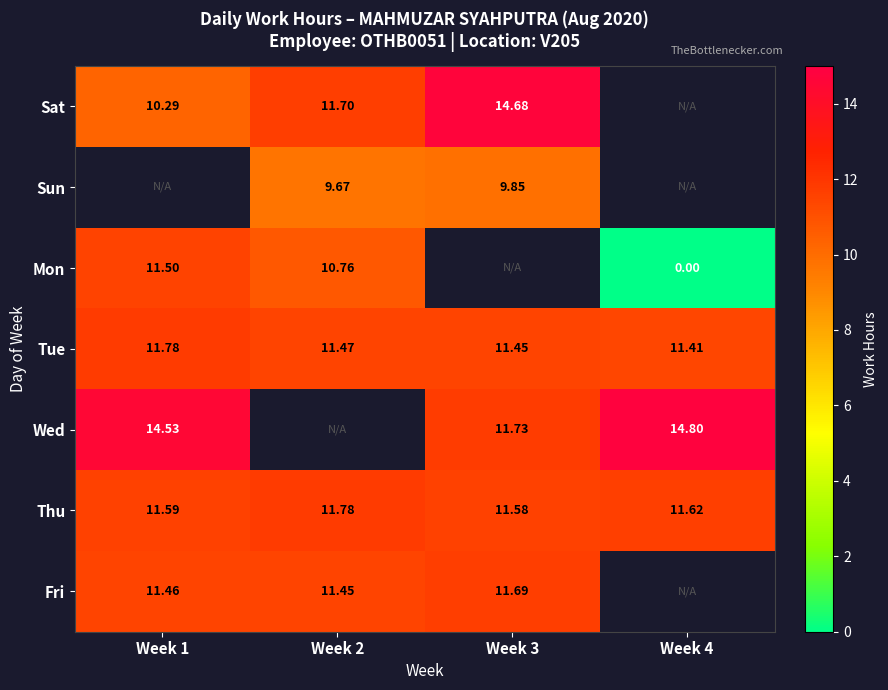

What is the lowest value of the Wed series?

11.7